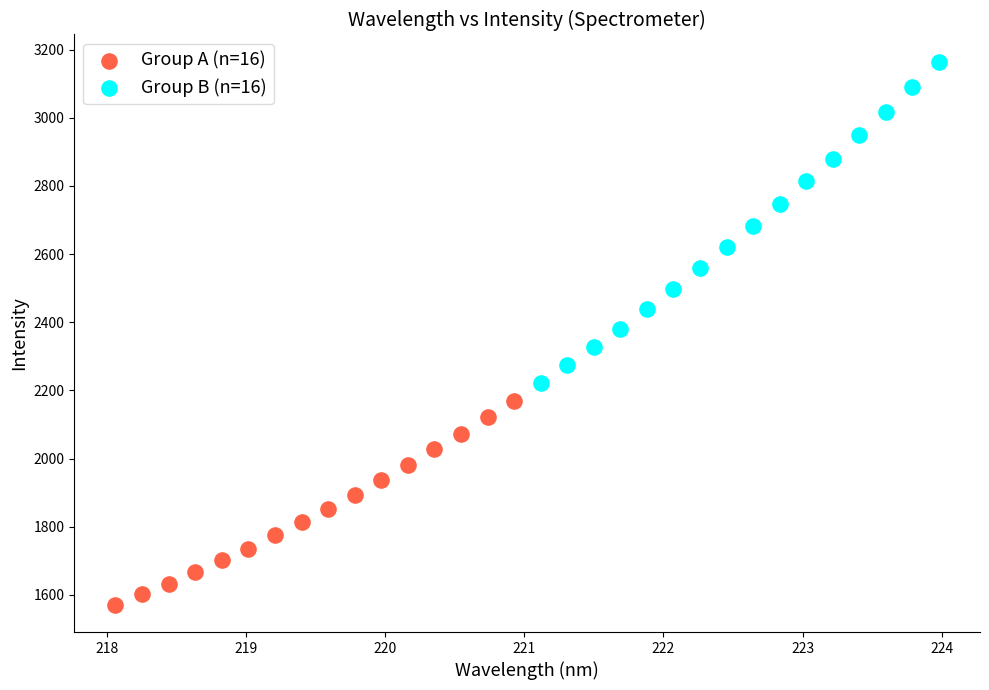

Which series reaches the maximum Y coordinate?

Group B (n=16)